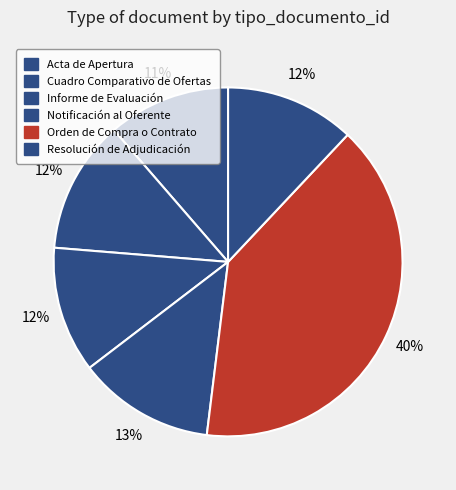

What percentage is NOT represented by Resolución de Adjudicación?

88.0%